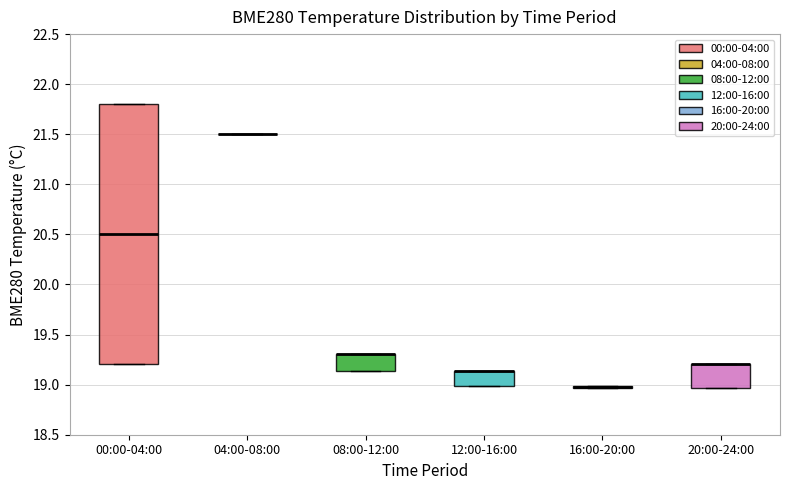

Comparing the boxes themselves (not the whiskers), which one is the tallest?

00:00-04:00